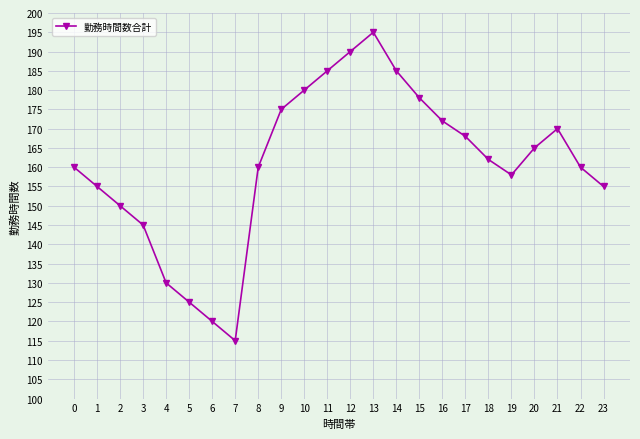

Reading left to right, what are all the values shown in this chart?

160	155	150	145	130	125	120	115	160	175	180	185	190	195	185	178	172	168	162	158	165	170	160	155